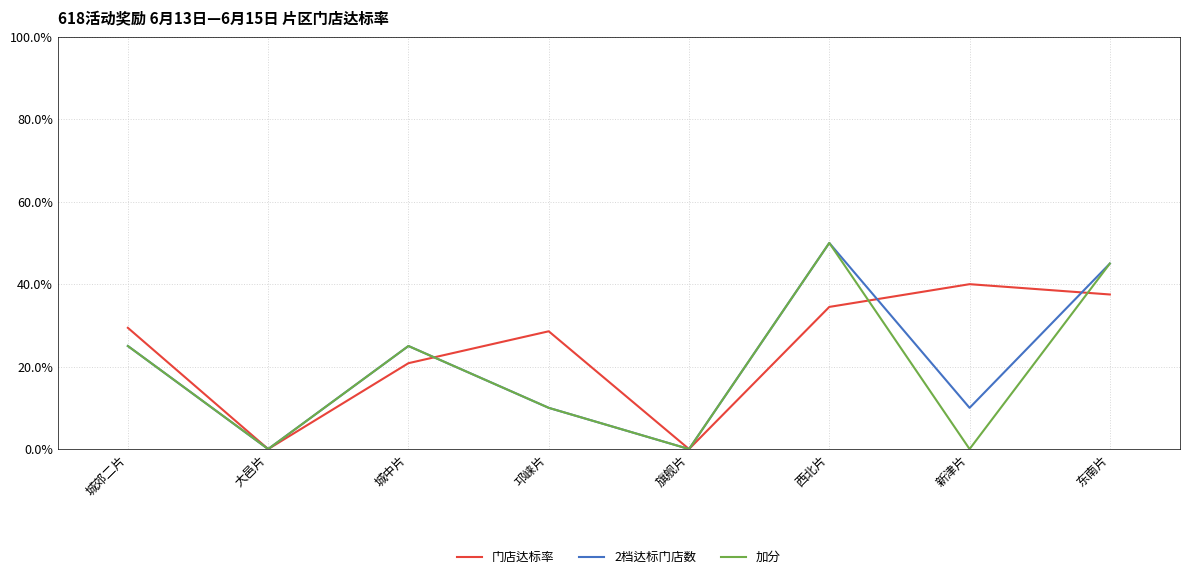

What position from the left is 邛崃片?

4